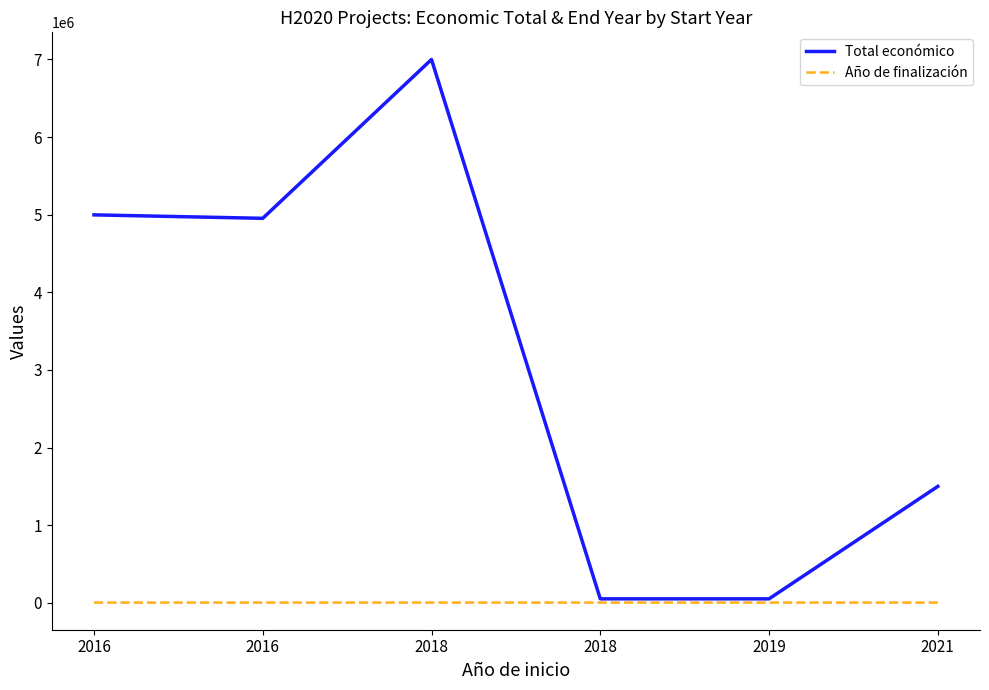

Rank the categories by Año de finalización value from lowest to highest.

2018, 2016, 2016, 2019, 2018, 2021